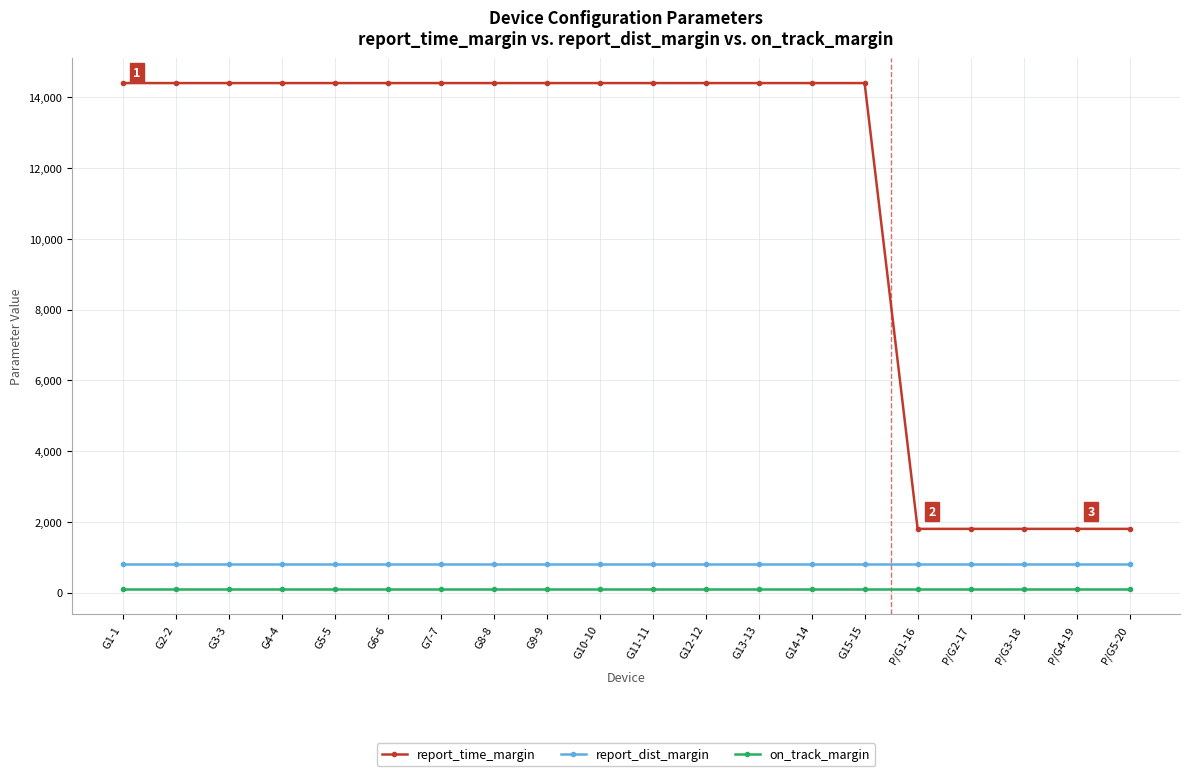

What are all the series names shown in the legend?

report_time_margin, report_dist_margin, on_track_margin